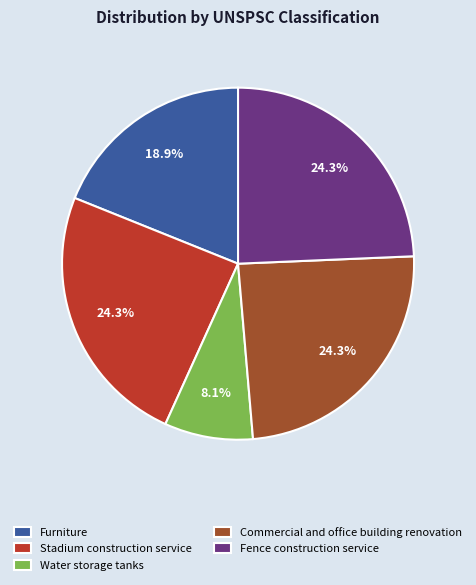

What is the smallest slice in the pie chart?

Water storage tanks